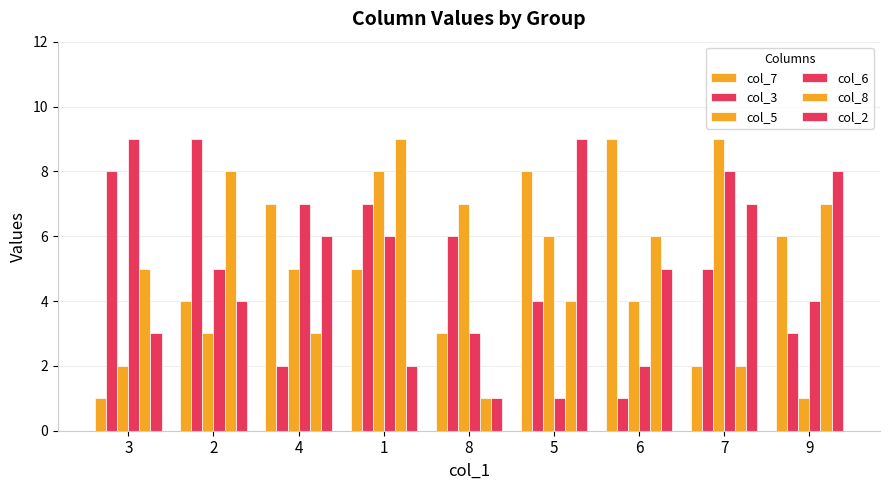

What is the difference between the maximum and second lowest values in the col_7 series?

7